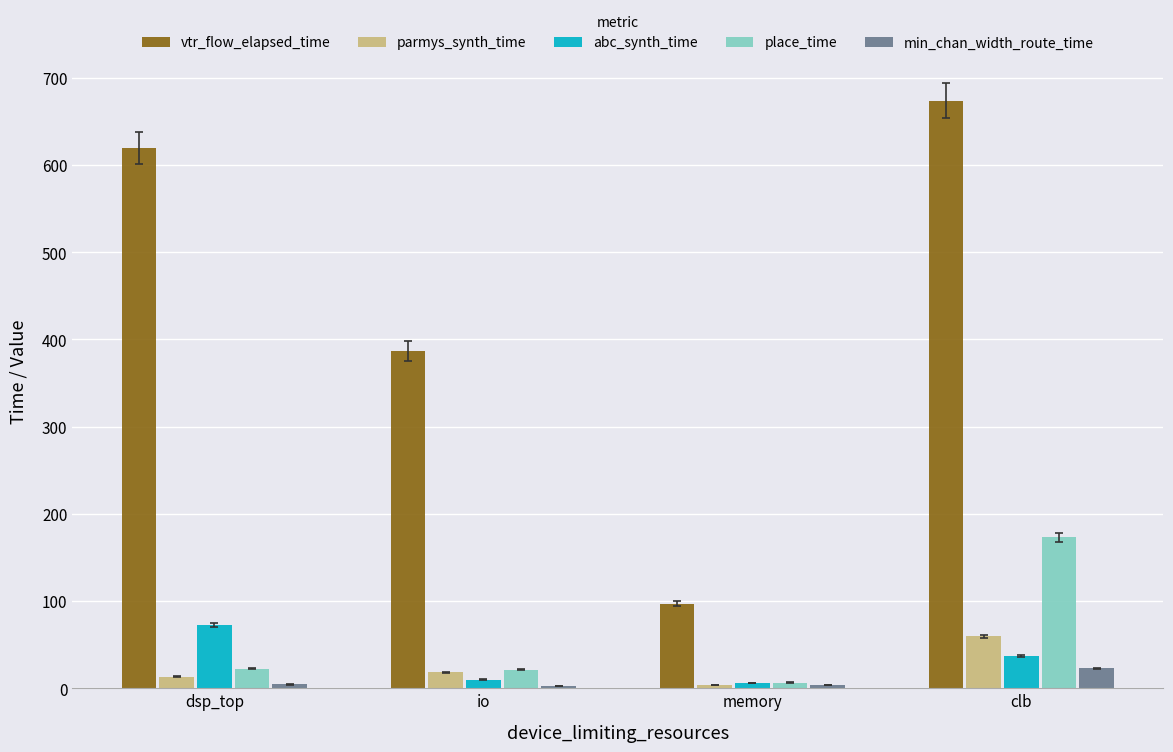

What is the difference between the highest and lowest values at dsp_top?

615.2